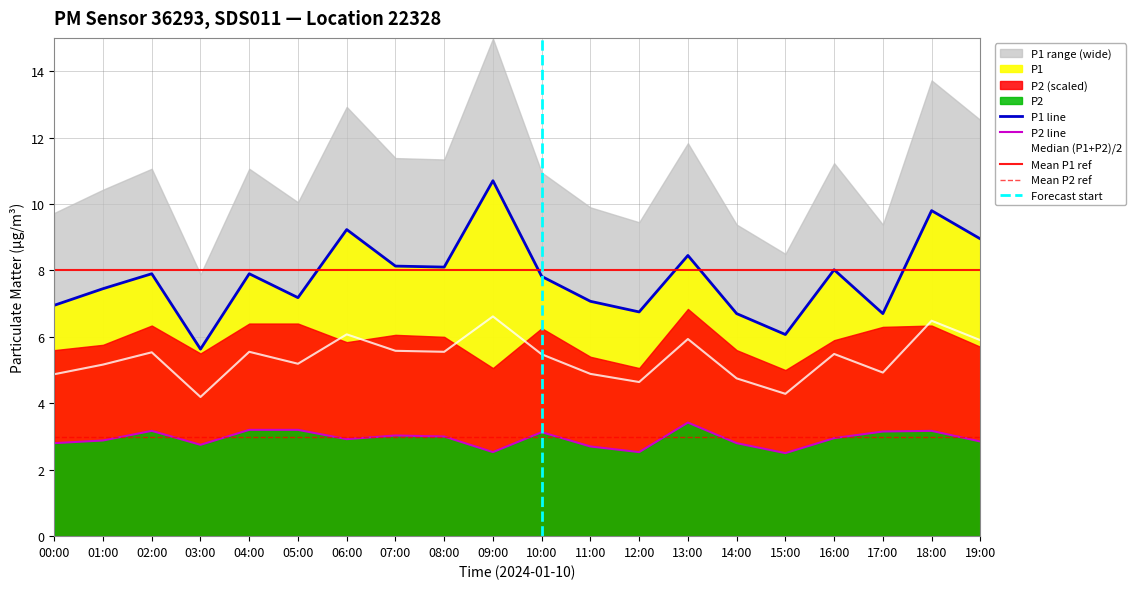

How many categories are shown in the chart?

20